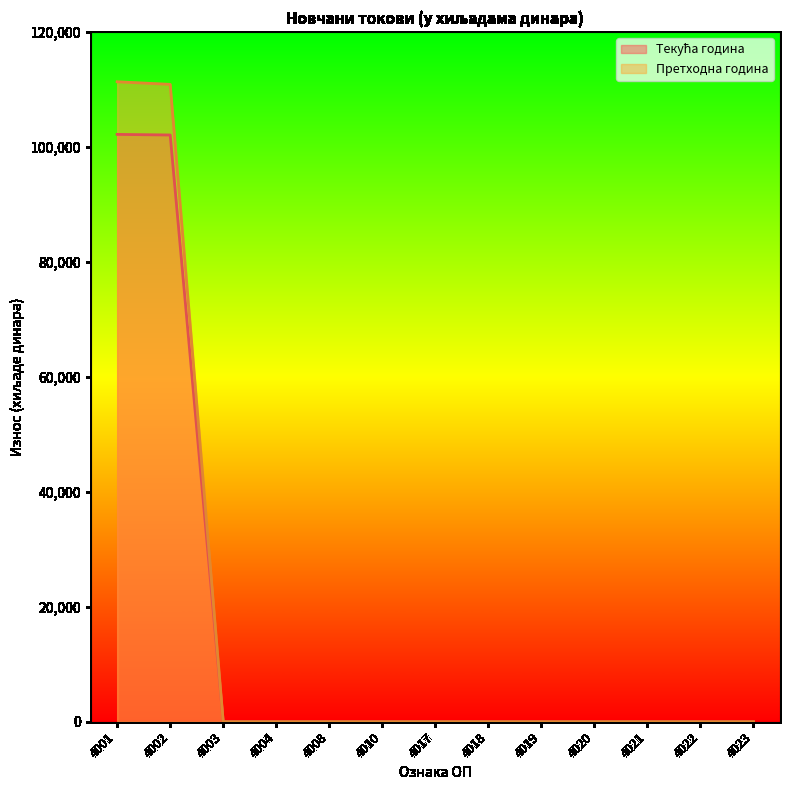

List the series in order of their overall mean, highest first.

Претходна година, Текућа година